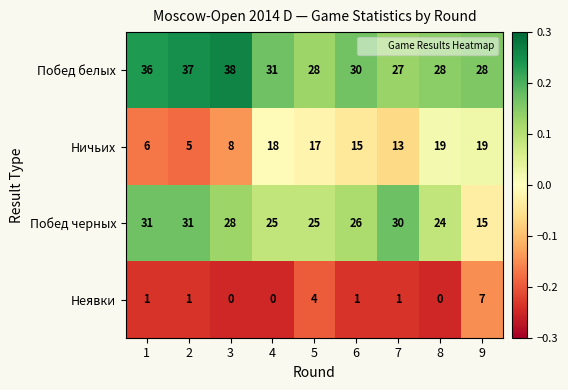

True or false: Побед белых has a value of 53 at 6.

False